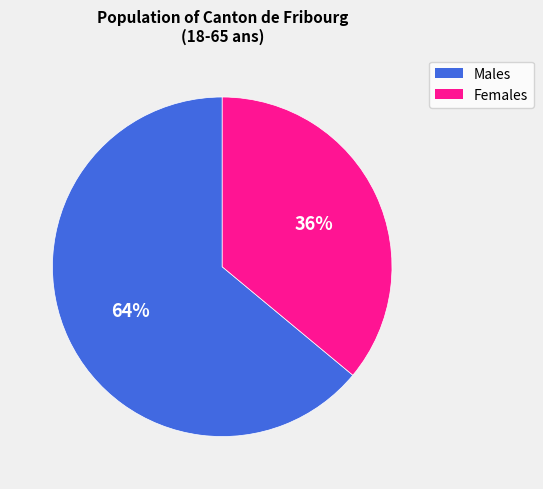

Is there any slice that represents more than half of the pie?

Yes